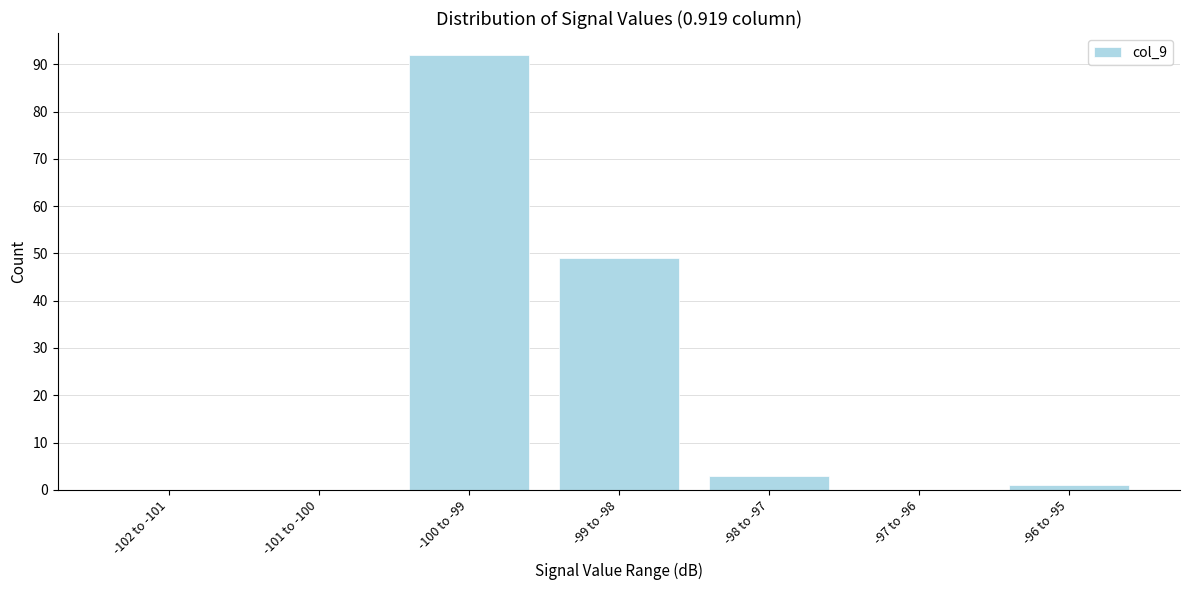

Reading right to left, what are all the values shown in this chart?

-96 to -95=1	-97 to -96=0	-98 to -97=3	-99 to -98=49	-100 to -99=92	-101 to -100=0	-102 to -101=0